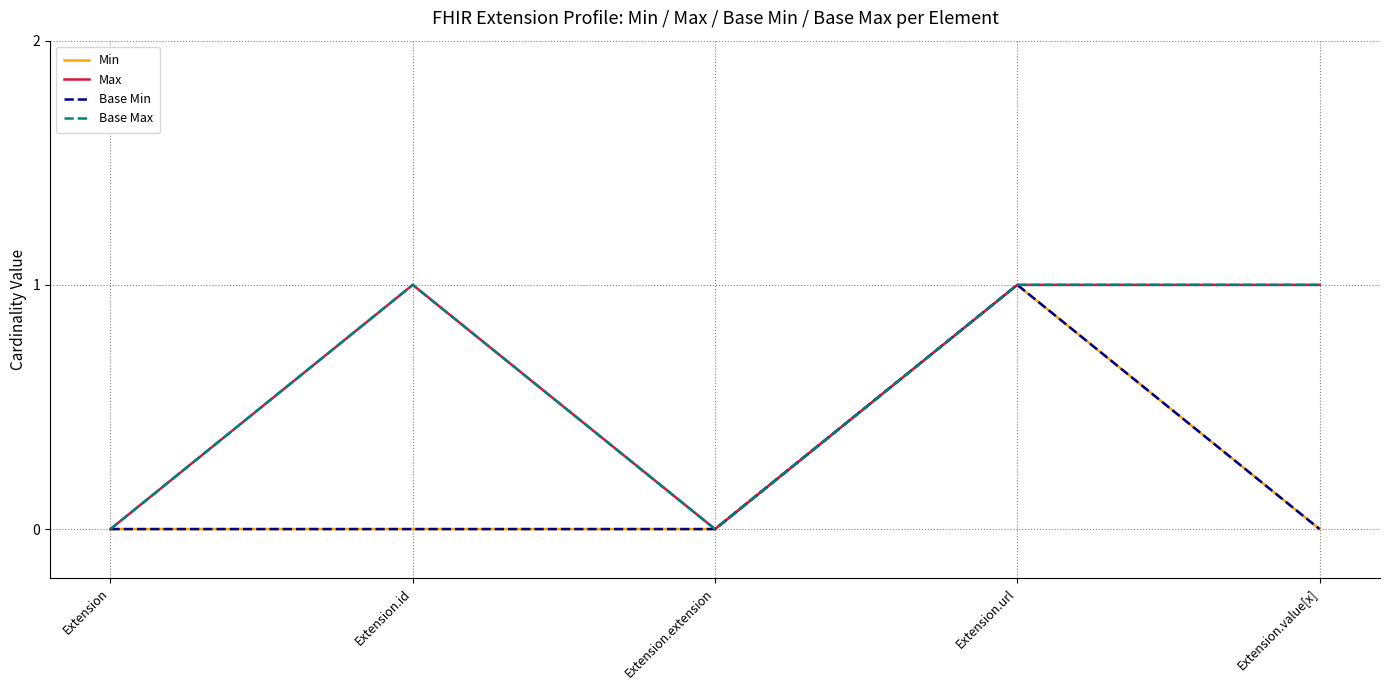

Reading left to right, list all the values displayed in this chart.

Min: 0	0	0	1	0
Max: 0	1	0	1	1
Base Min: 0	0	0	1	0
Base Max: 0	1	0	1	1